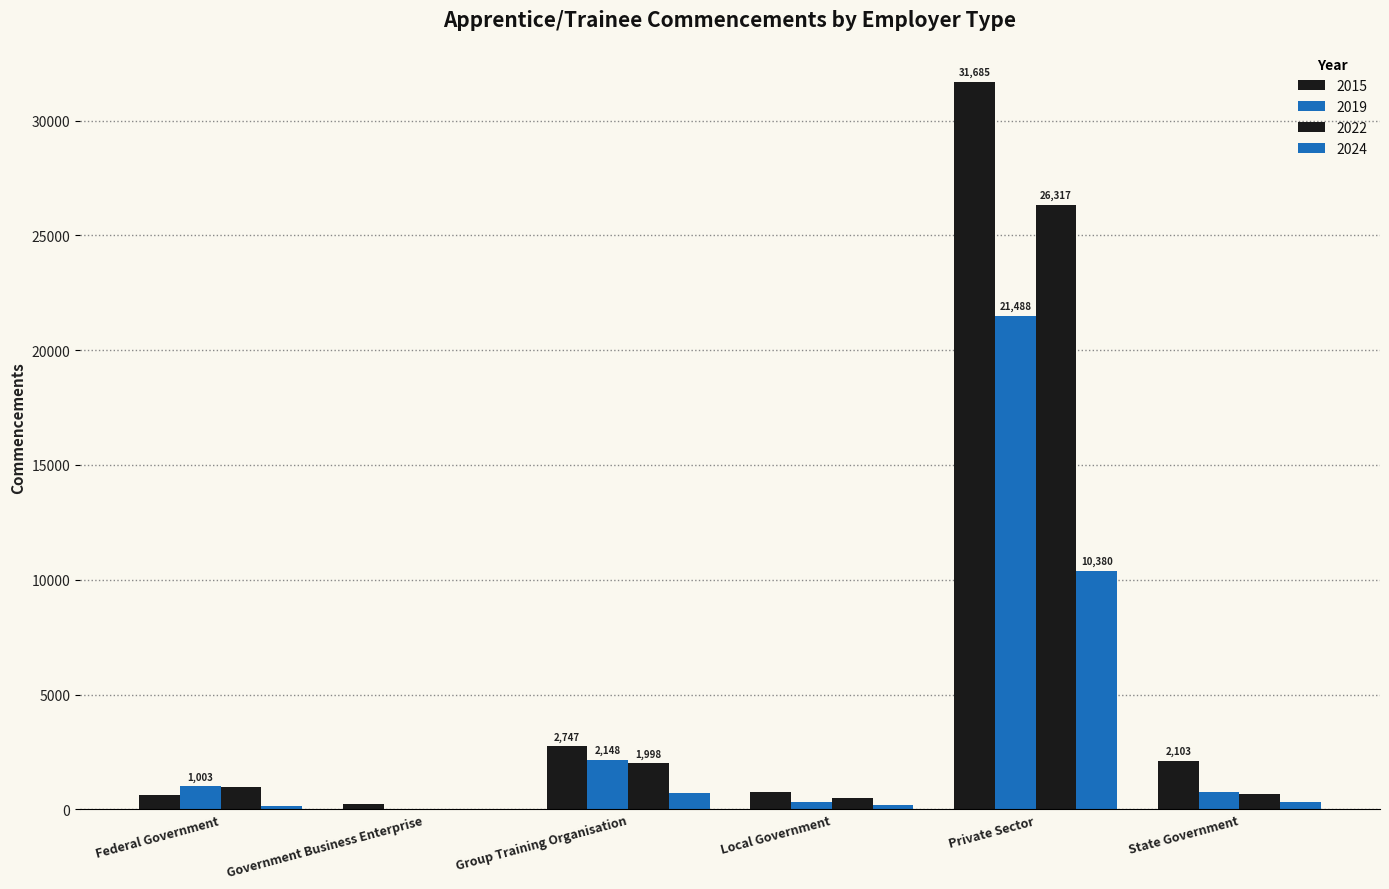

Reading left to right, what are all the values shown in this chart?

2015: Federal Government=620	Government Business Enterprise=225	Group Training Organisation=2747	Local Government=749	Private Sector=31685	State Government=2103
2019: Federal Government=1003	Government Business Enterprise=16	Group Training Organisation=2148	Local Government=332	Private Sector=21488	State Government=776
2022: Federal Government=990	Government Business Enterprise=14	Group Training Organisation=1998	Local Government=511	Private Sector=26317	State Government=678
2024: Federal Government=142	Government Business Enterprise=7	Group Training Organisation=712	Local Government=182	Private Sector=10380	State Government=326